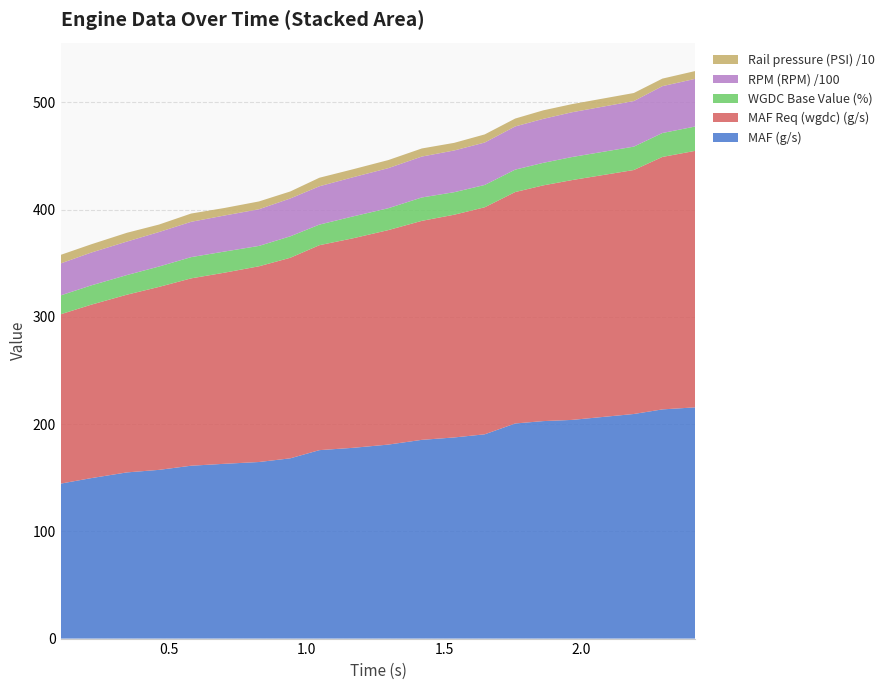

Reading right to left, list all the values displayed in this chart.

MAF (g/s): 215.6	213.7	209.4	203.9	202.8	200.6	190.5	187.6	185.3	180.9	177.9	175.7	168.1	164.7	163.0	161.2	157.3	155.0	149.6	144.5
MAF Req (wgdc) (g/s): 239.2	235.4	227.5	223.6	219.8	215.8	211.7	207.7	204.2	200.0	195.4	191.1	187.0	182.5	178.2	174.7	170.6	165.7	161.7	157.9
WGDC Base Value (%): 22.7	22.3	21.8	21.5	21.0	20.9	20.8	21.0	21.8	20.4	20.4	19.2	20.0	19.0	19.7	19.8	19.0	18.3	18.0	17.6
RPM (RPM) /100: 44.5	43.7	42.5	41.8	41.0	40.3	39.6	38.9	38.1	37.4	36.5	35.7	35.3	34.2	33.6	32.9	32.2	31.2	30.6	29.8
Rail pressure (PSI) /10: 7.3	7.0	7.5	7.6	7.9	7.3	7.6	7.1	7.5	7.5	7.4	8.0	6.5	7.3	7.0	7.7	7.0	8.2	7.7	8.0